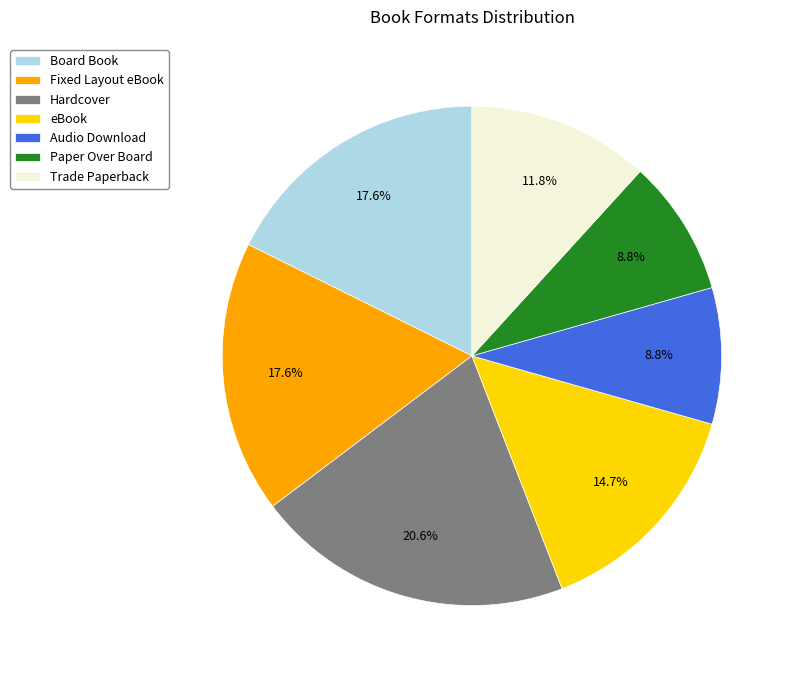

How many segments does this pie chart have?

7